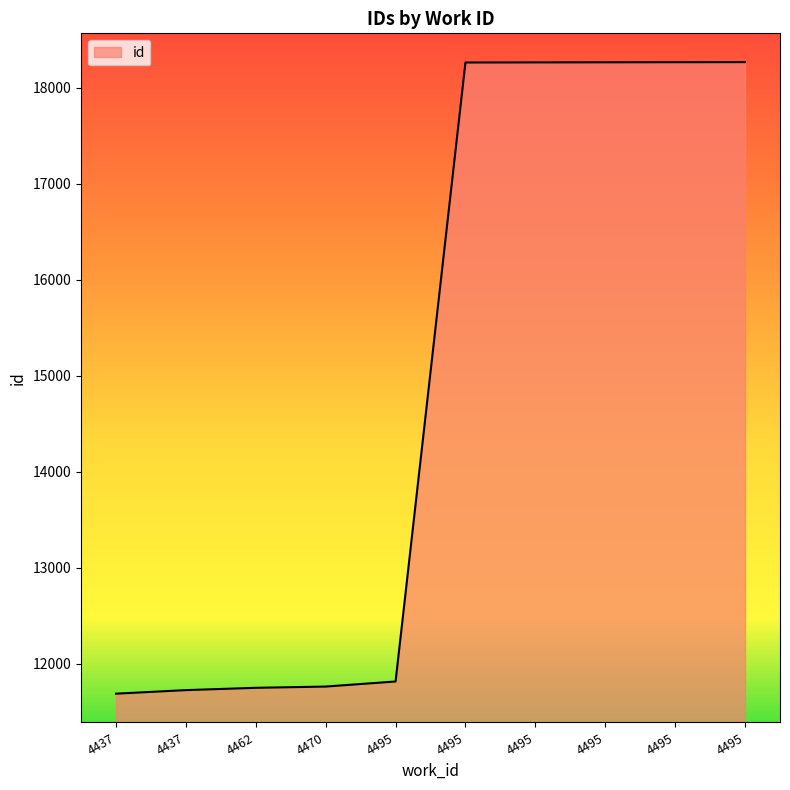

Count the number of categories in the chart.

10